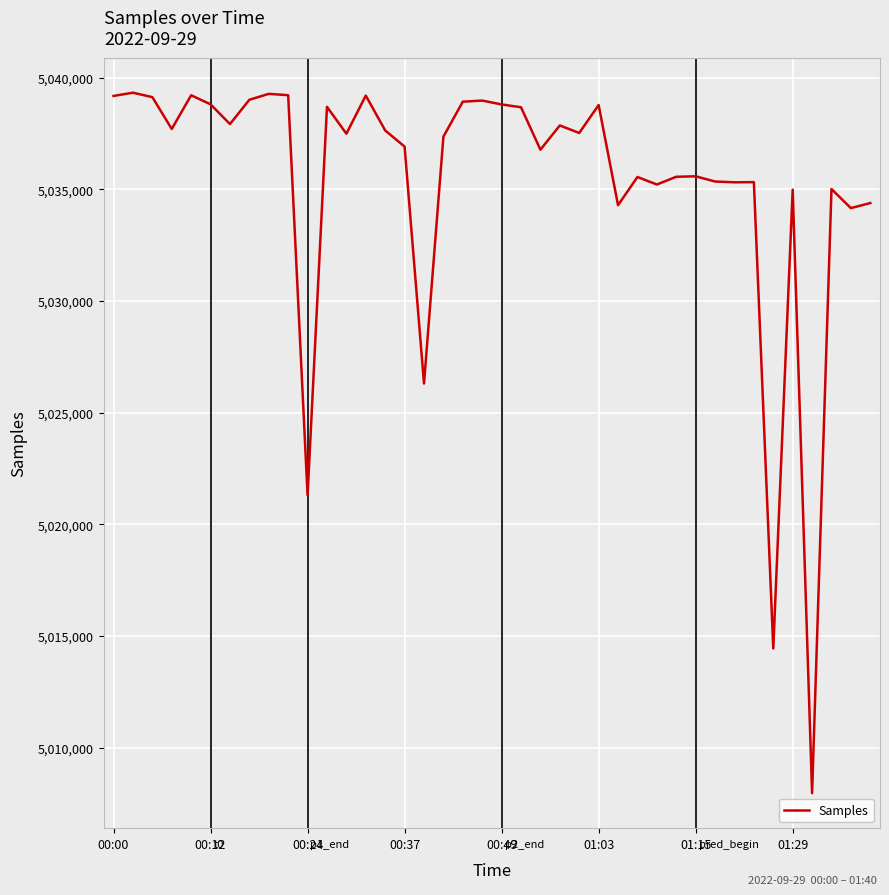

What is the difference between the maximum and minimum values?

31370